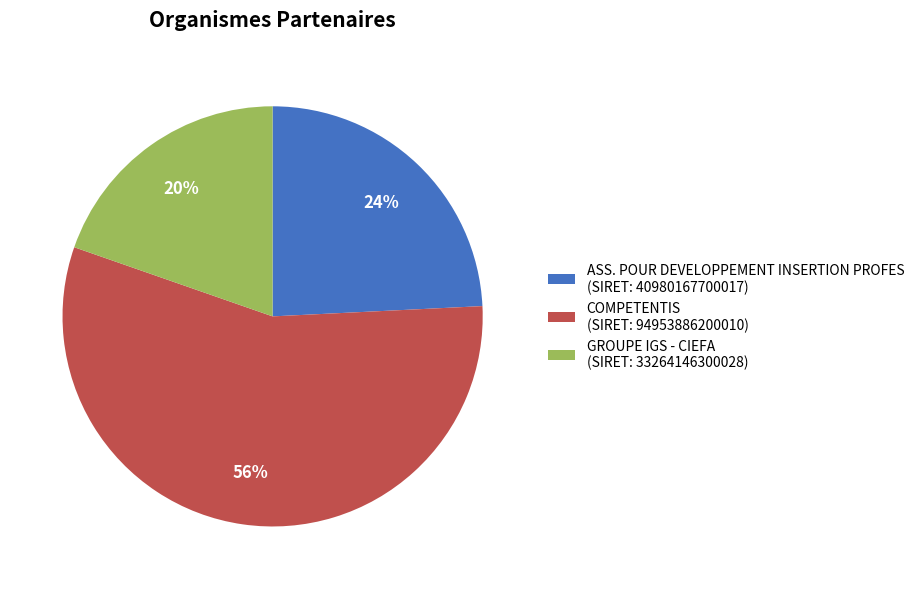

Rank the categories by value from lowest to highest.

GROUPE IGS - CIEFA, ASS. POUR DEVELOPPEMENT INSERTION PROFES, COMPETENTIS